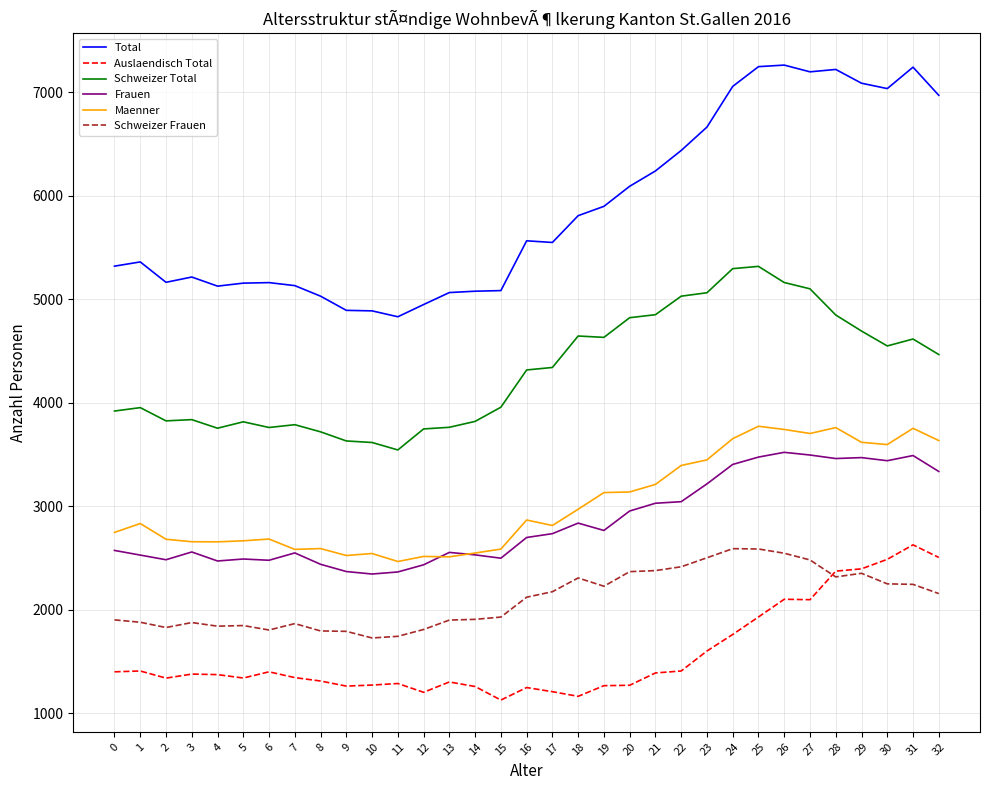

Between 23 and 26, which series saw the biggest shift?

Total